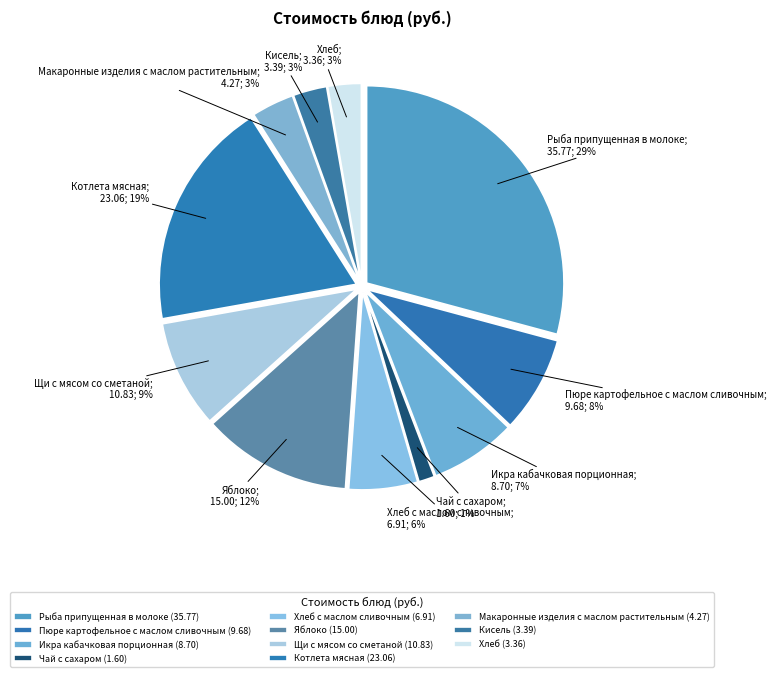

How many segments does this pie chart have?

11